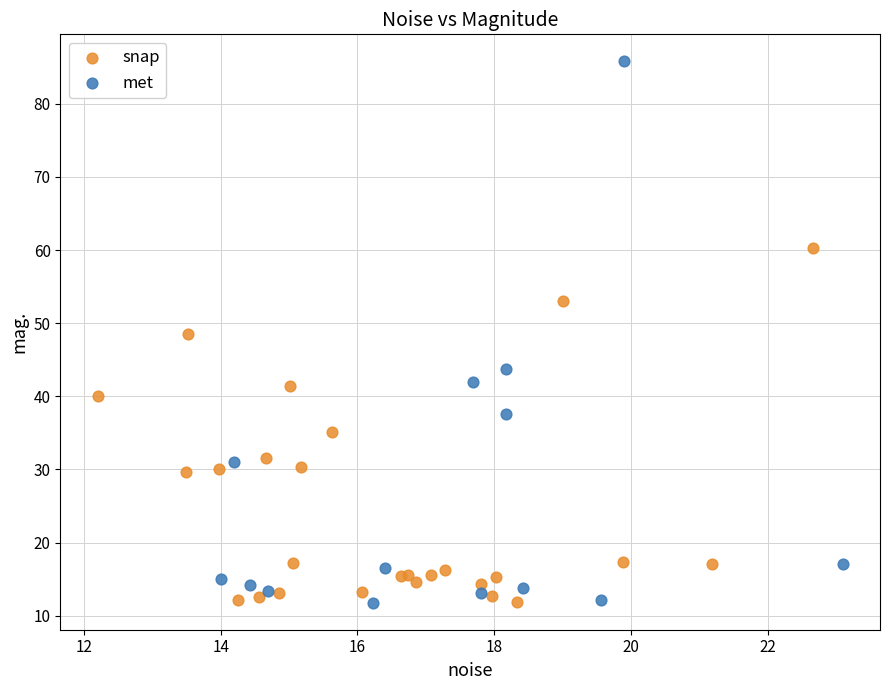

Which series reaches the maximum Y coordinate?

met